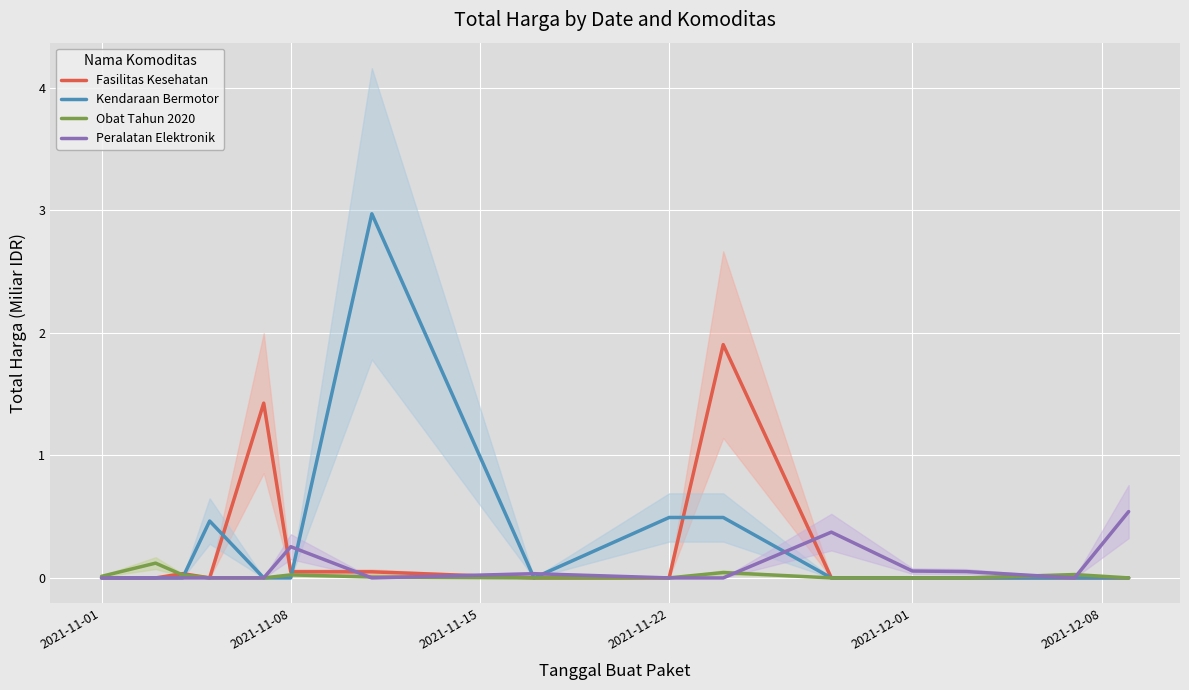

What is the approximate value of Kendaraan Bermotor at 2021-11-22?

0.5